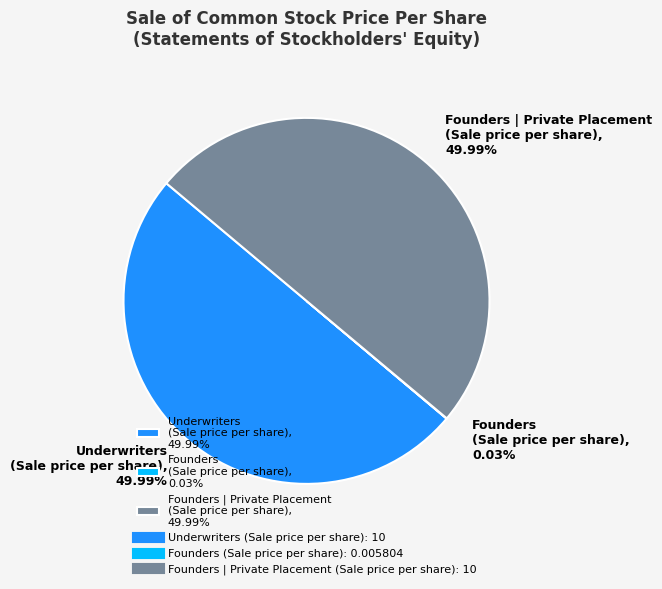

What is the ratio of the value at Founders | Private Placement (Sale price per share), 49.99% to the value at Underwriters (Sale price per share), 49.99%?

1.0